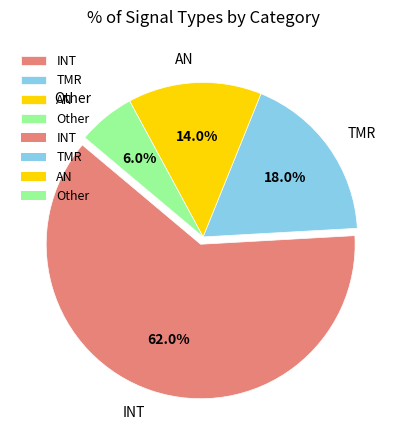

Do AN and Other together represent more than half of the pie?

No